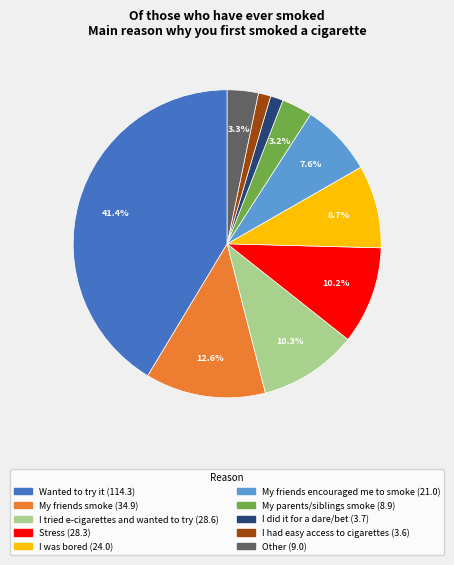

Does Stress represent more than half of the total?

No